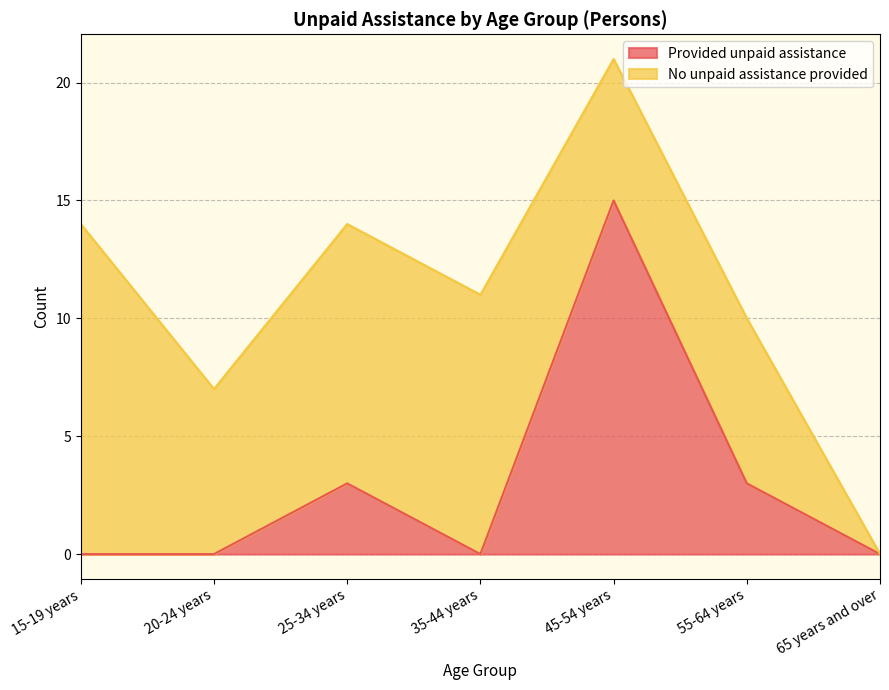

List the labels in order of value, largest first.

45-54 years, 25-34 years, 55-64 years, 15-19 years, 20-24 years, 35-44 years, 65 years and over